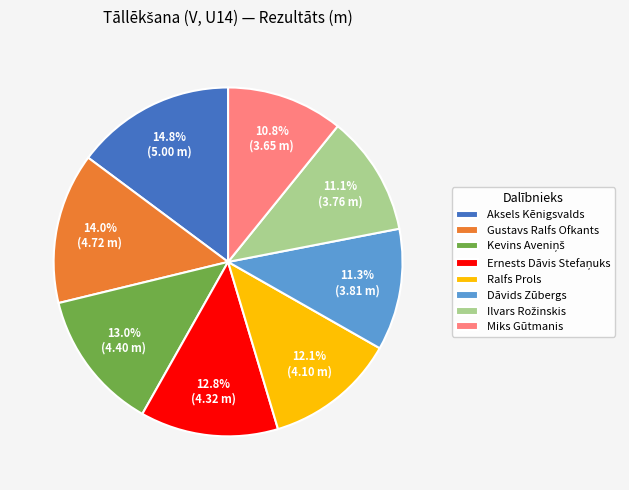

Combined, do Miks Gūtmanis and Aksels Kēnigsvalds account for over 50%?

No